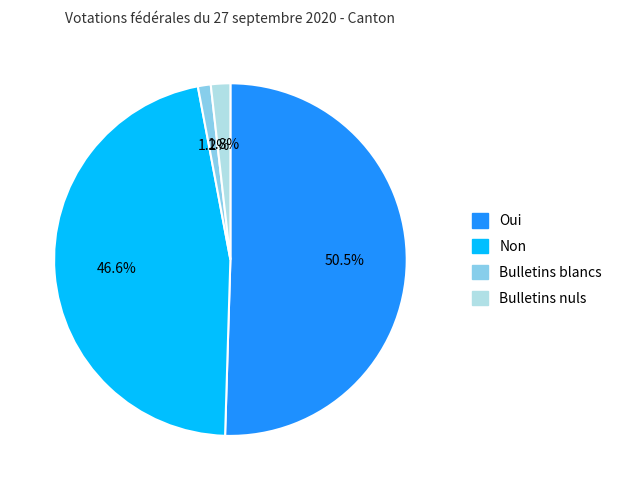

Count the number of slices in the pie.

4